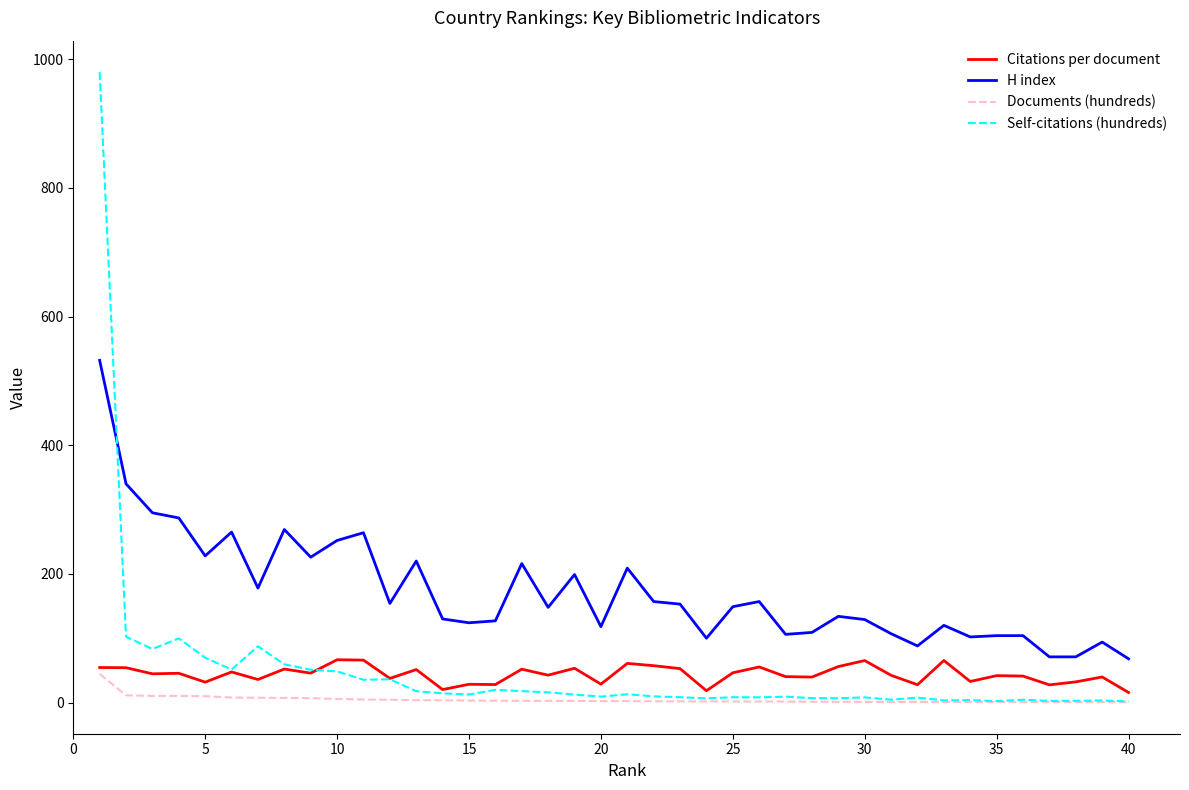

Which series has the largest total across all categories?

H index